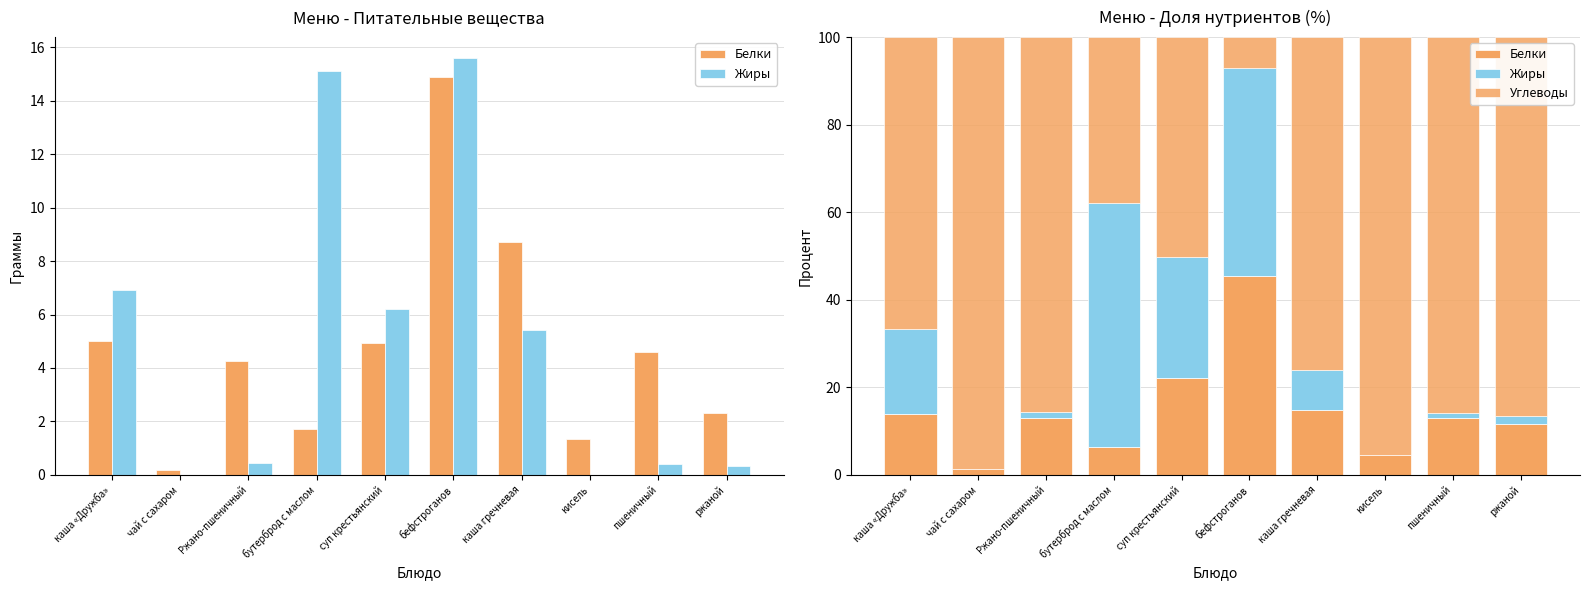

What is the maximum value for Жиры?

55.8